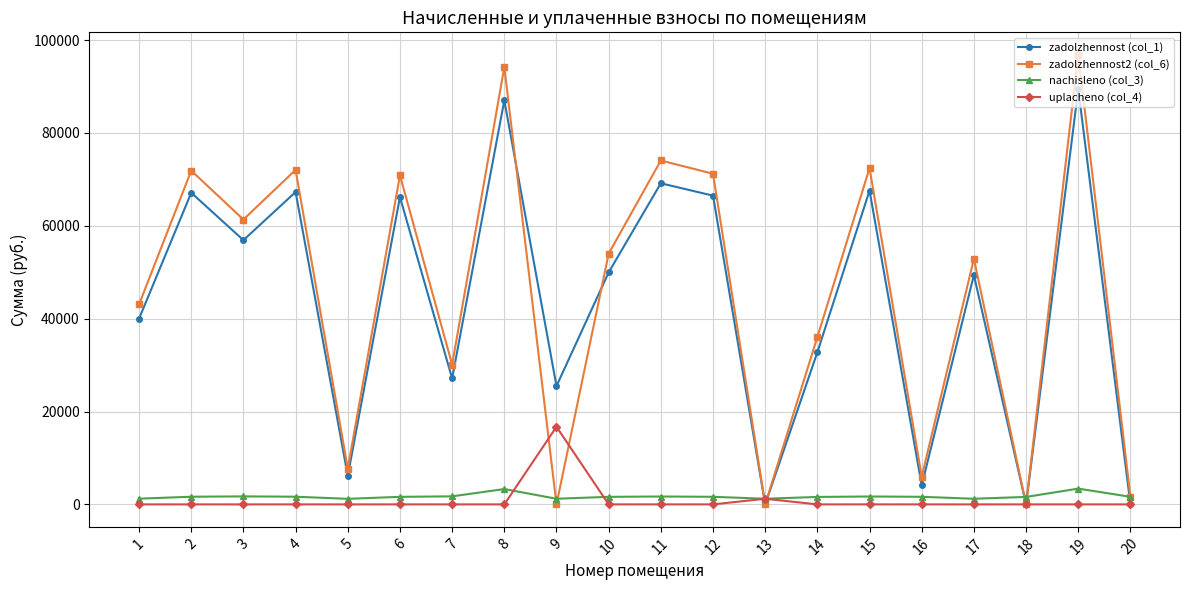

True or false: zadolzhennost2 (col_6) has more than 0 points higher than both neighbors.

True